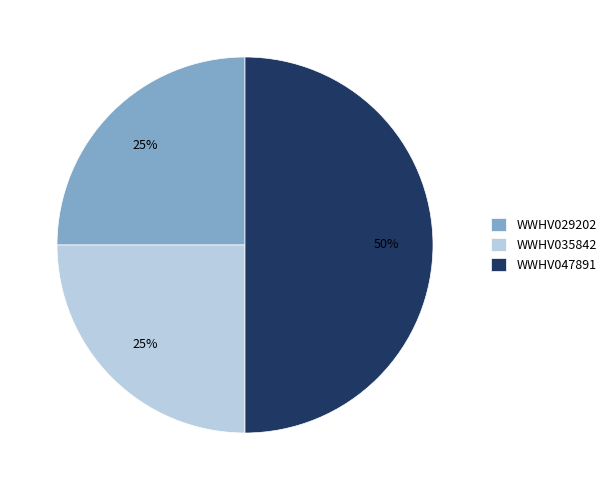

Count the number of slices in the pie.

3